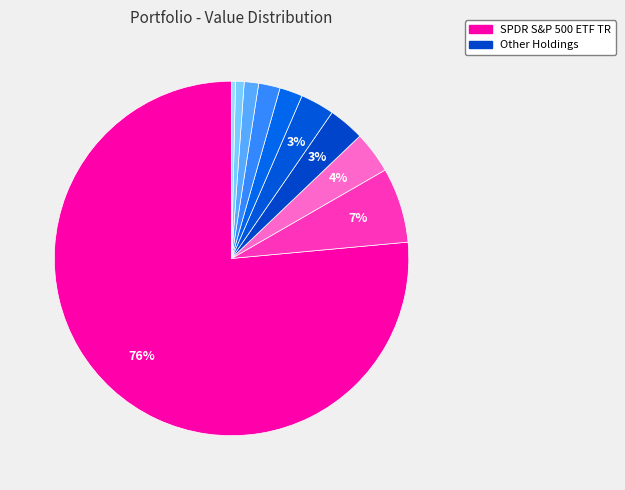

How many segments does this pie chart have?

10